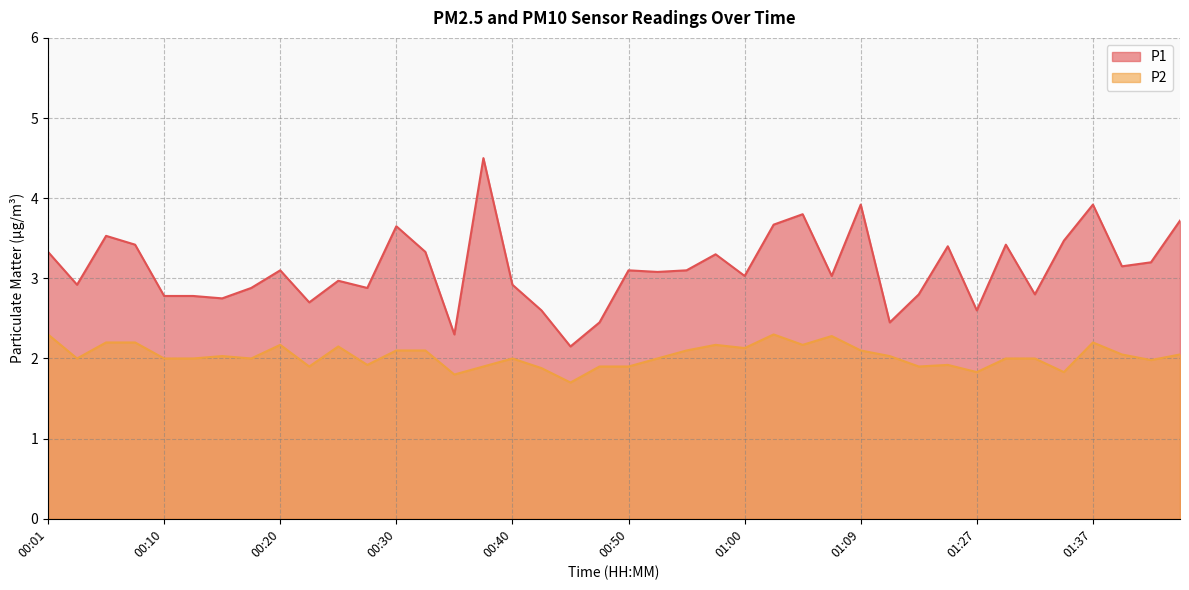

True or false: P2 has more than 0 interior local peaks.

True